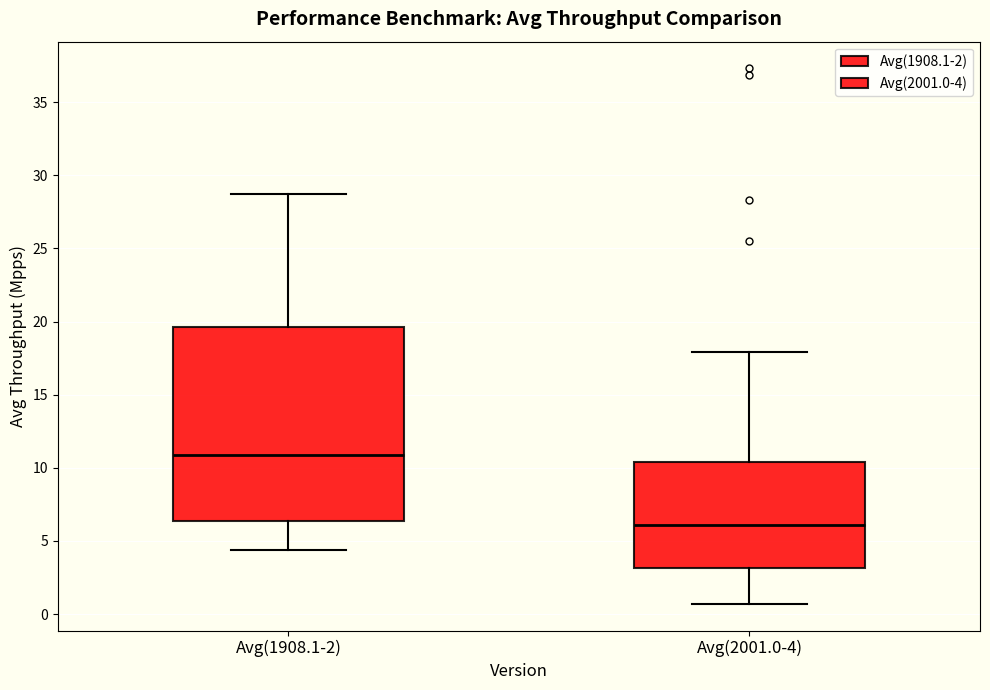

Which box's median line is the highest?

Avg(1908.1-2)